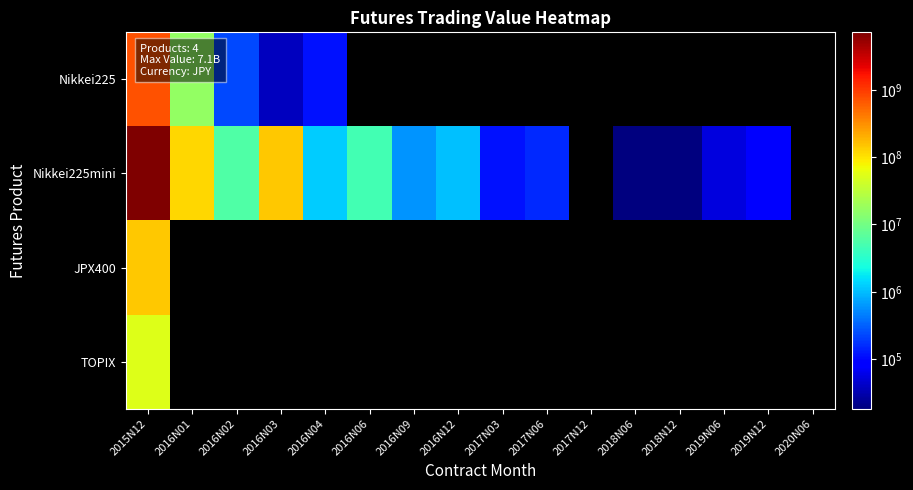

At how many categories does at least one series exceed 6921279840?

1